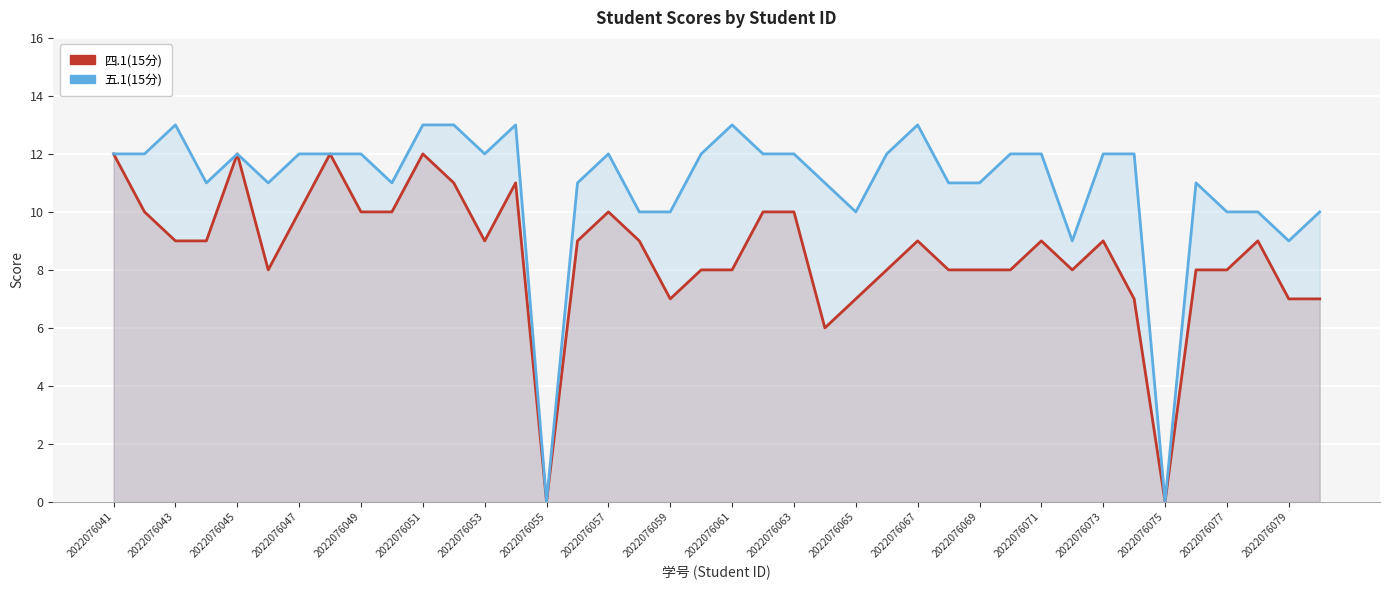

What position from the left is 2022076067?

27